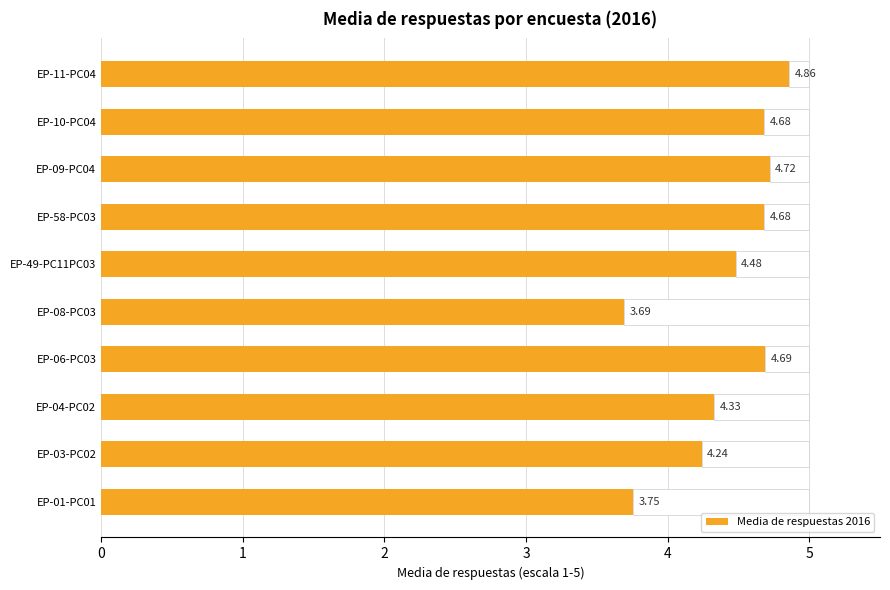

What is the sum of the Media de respuestas 2016 values at EP-11-PC04 and EP-01-PC01?

8.6